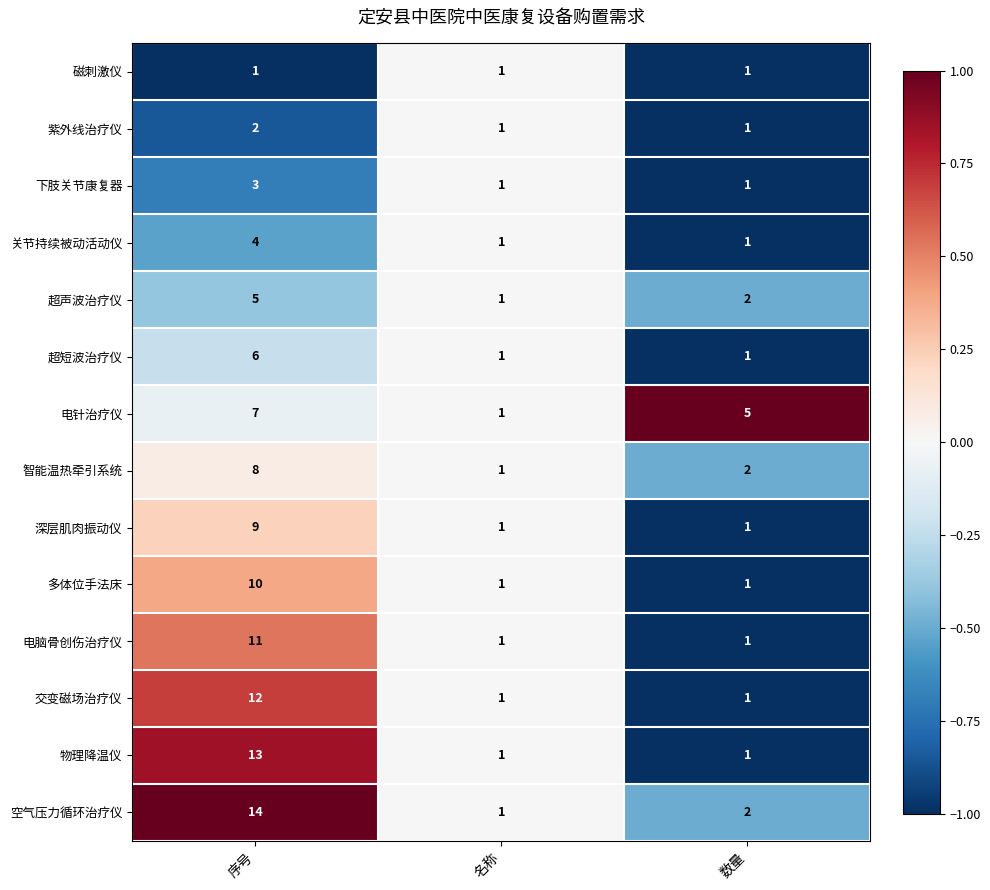

Between 名称 and 数量, which series saw the biggest shift?

电针治疗仪